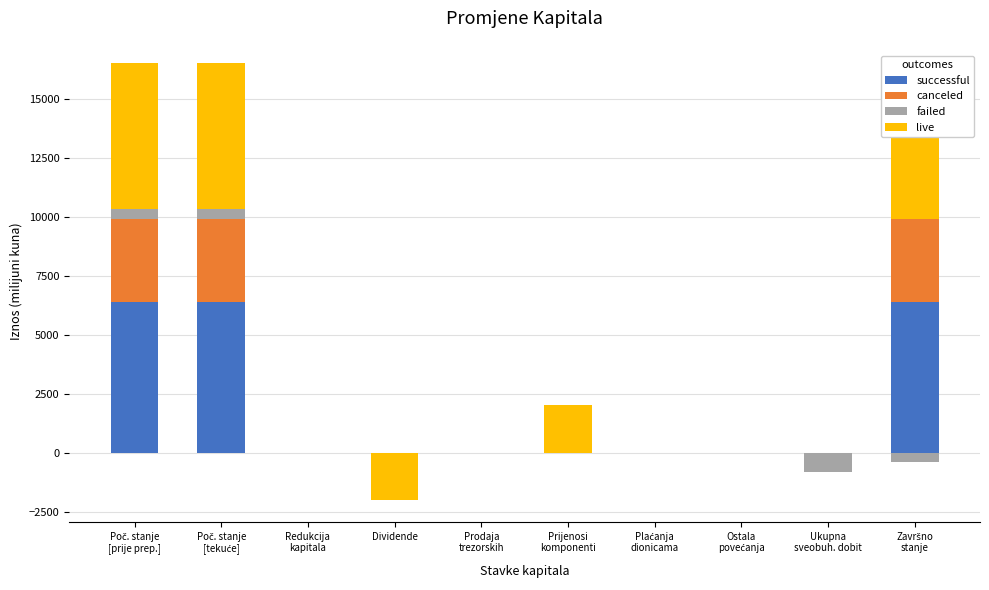

The failed series shows 0.0 at Prodaja
trezorskih. True or false?

True